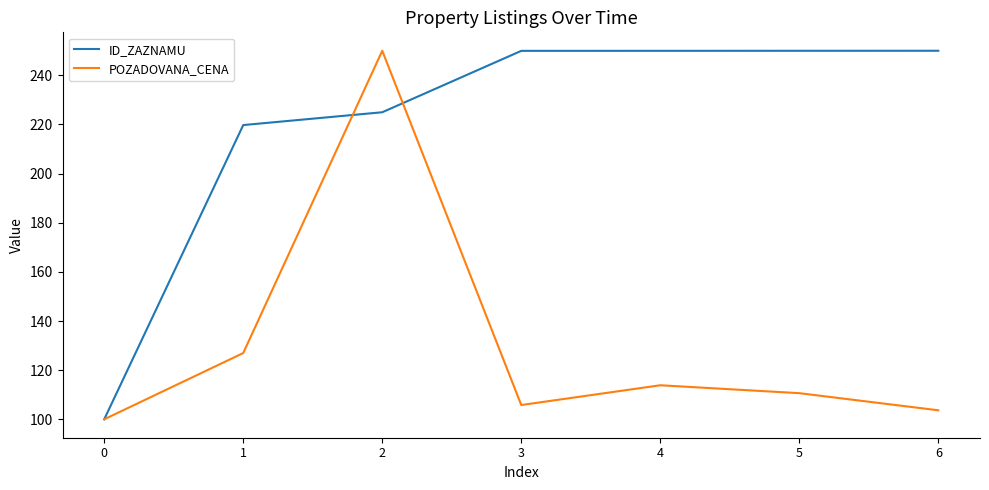

Reading right to left, list all the values displayed in this chart.

ID_ZAZNAMU: 250.0	250.0	250.0	250.0	225.0	219.8	100.0
POZADOVANA_CENA: 103.7	110.6	113.8	105.8	250.0	127.0	100.0